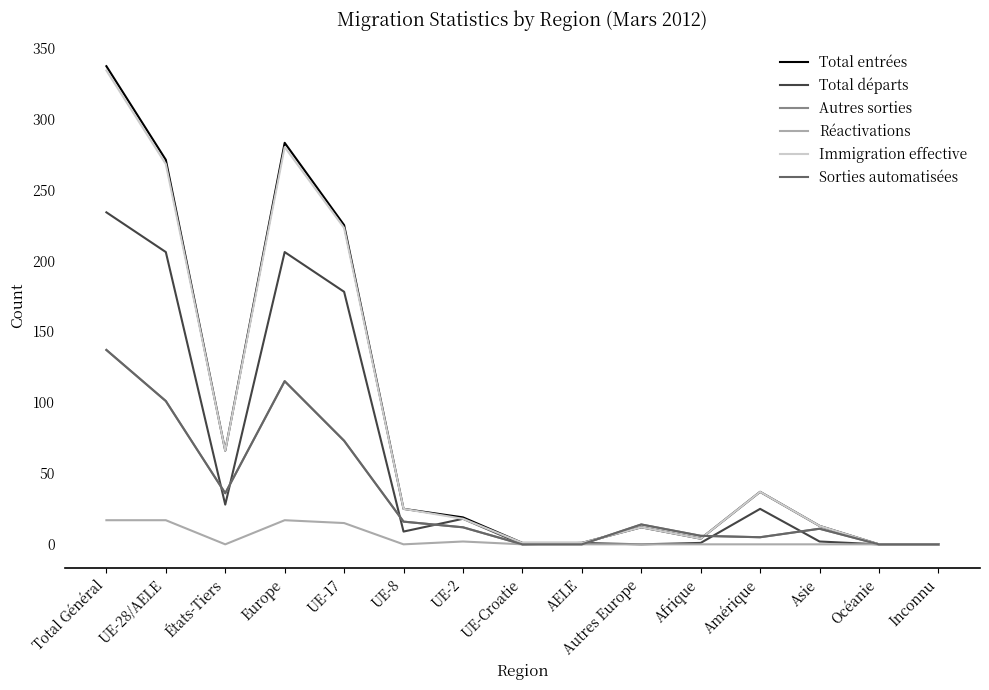

What is the total value across all series at Asie?

50